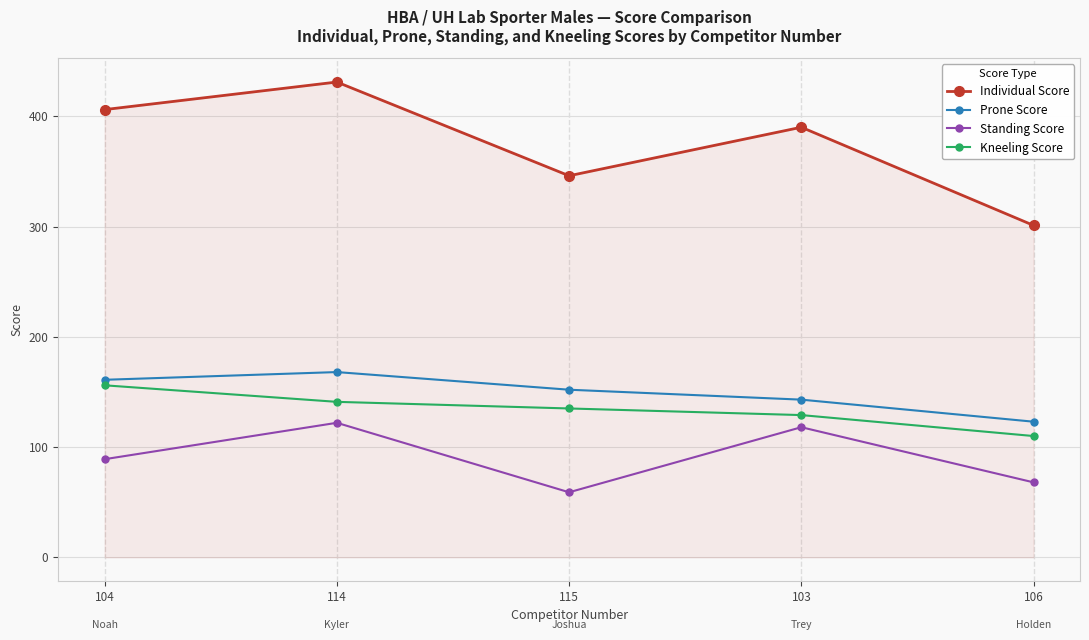

What position from the left is 106?

5